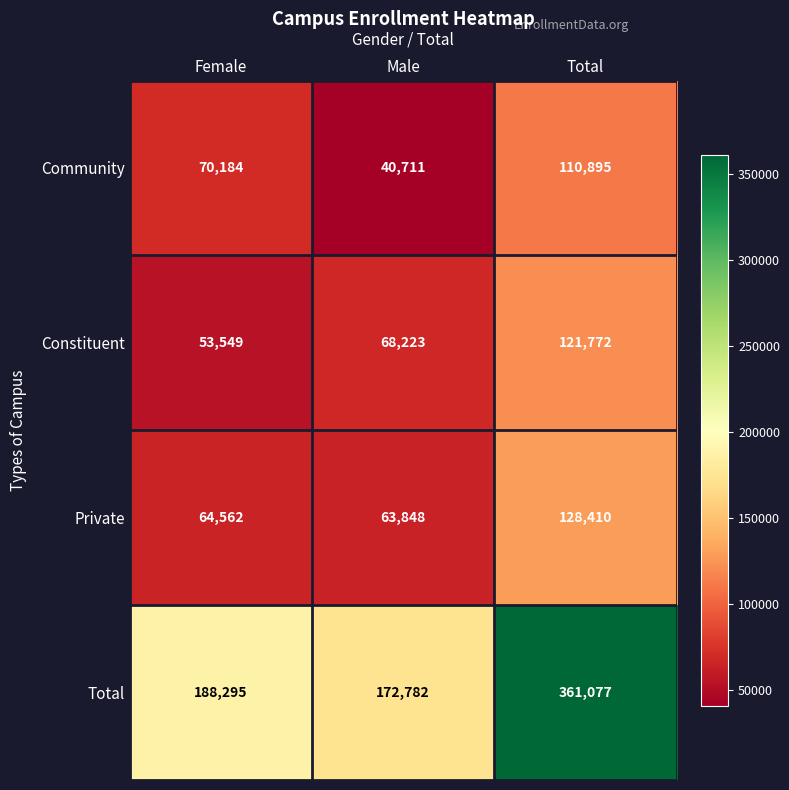

The Community series shows 17956 at Female. True or false?

False